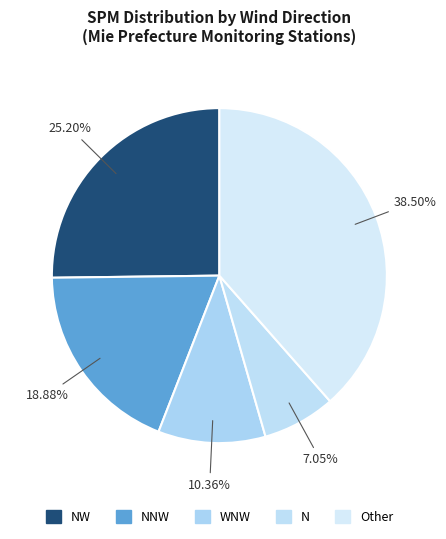

To the nearest percent, what is the difference between the NW and N slice percentages?

18%